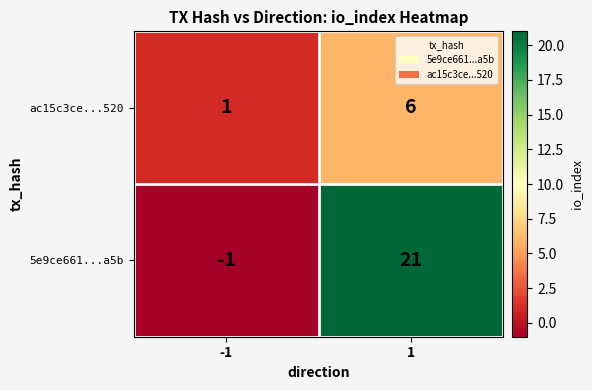

What is the total value across all series at 1?

27